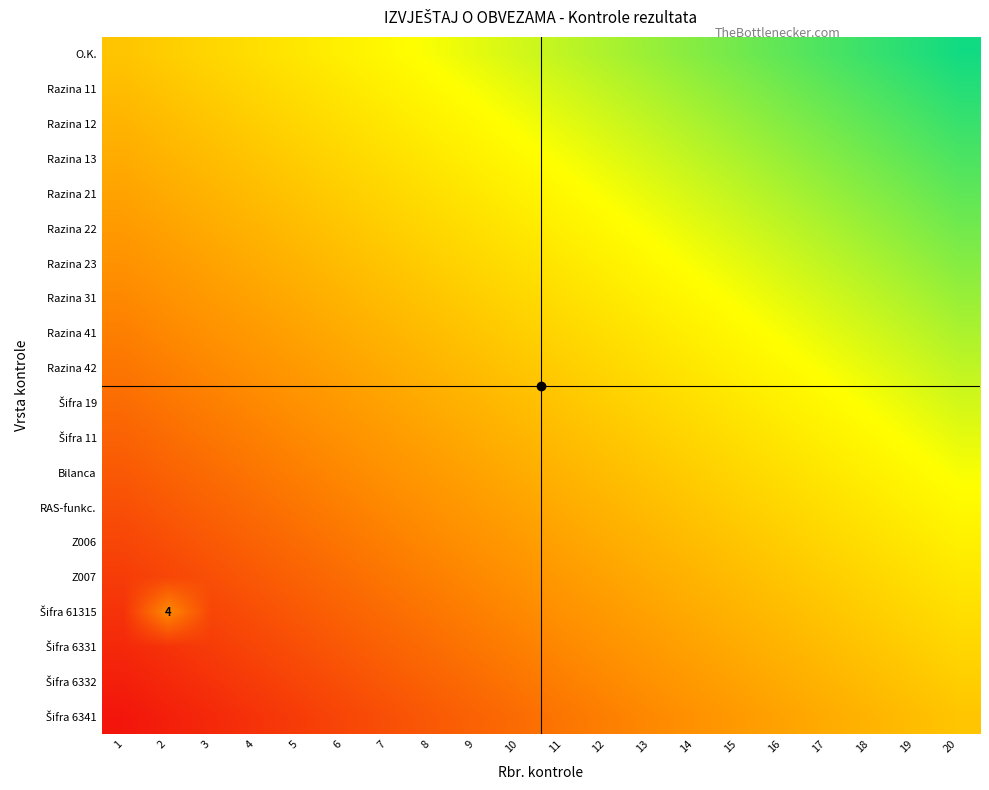

Which category has the highest value across all series?

20